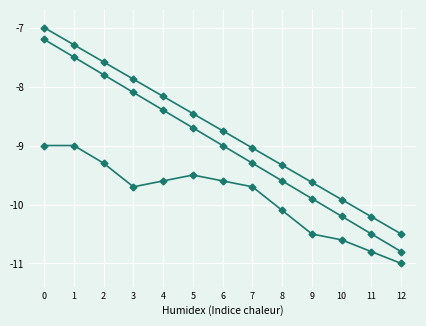

Is this an area chart (filled region under the line)?

No